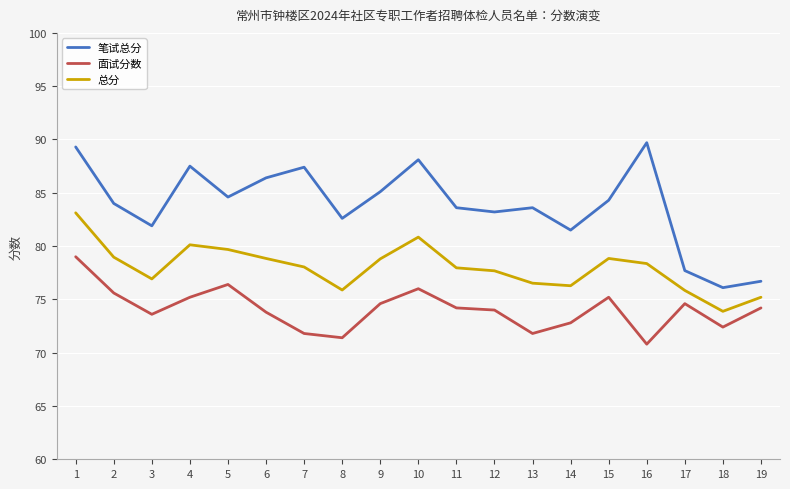

The 笔试总分 series shows 83.2 at 12. True or false?

True